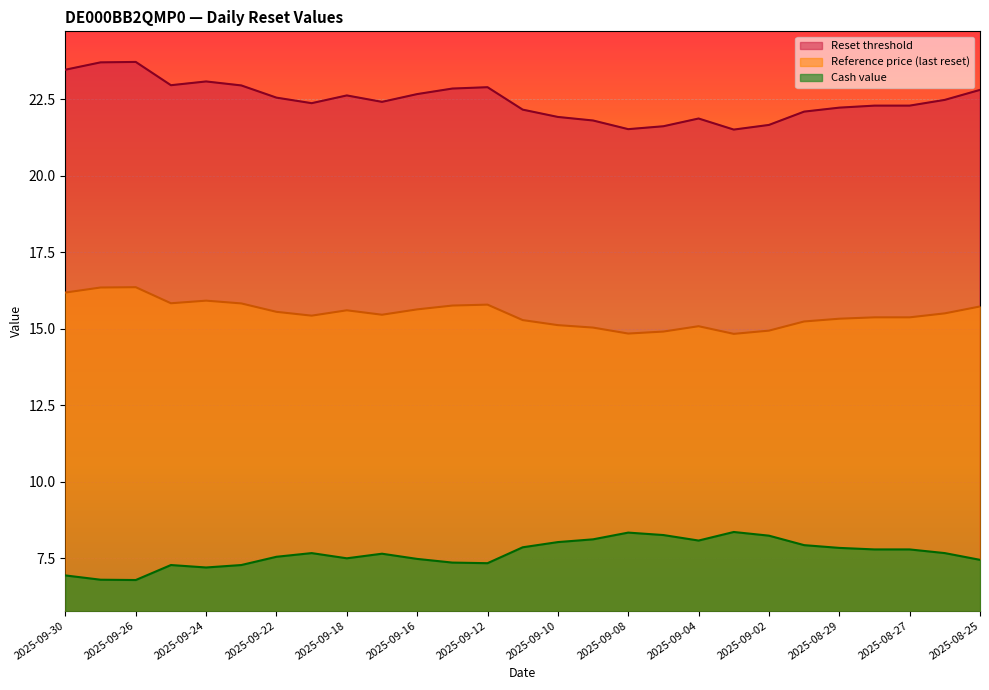

What are all the series names shown in the legend?

Reset threshold, Reference price (last reset), Cash value